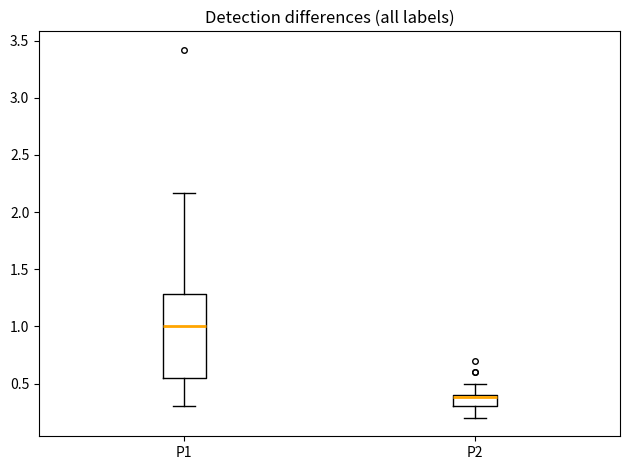

Where is the upper edge of the box for P1 on the y-axis? The values are not printed on the chart, so give them approximately, as read against the axis.

1.30